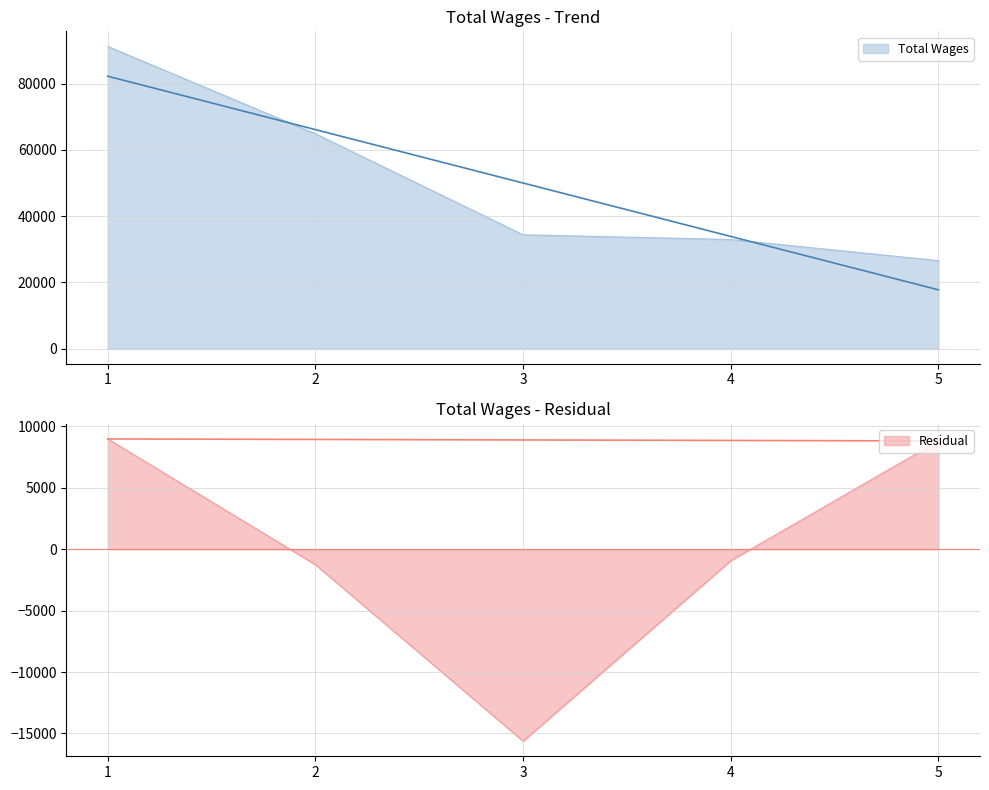

Reading right to left, what are all the values shown in this chart?

26575	32944	34363	64858	91217